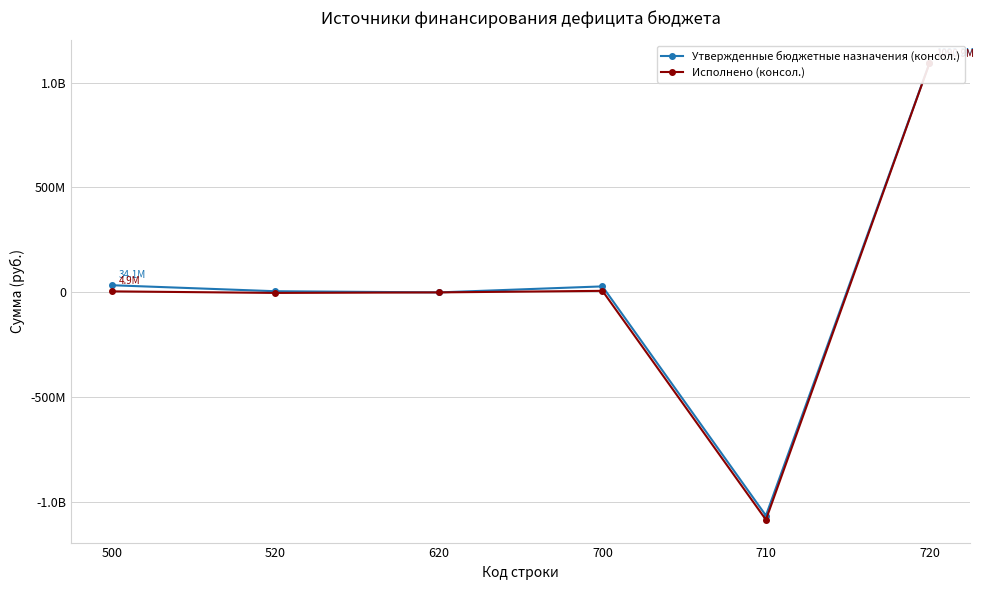

How many series are shown in this chart?

2